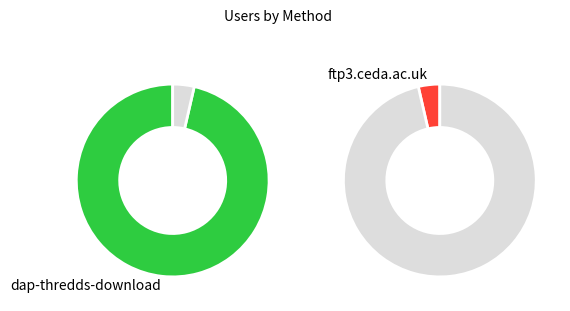

Count the number of slices in the pie.

2